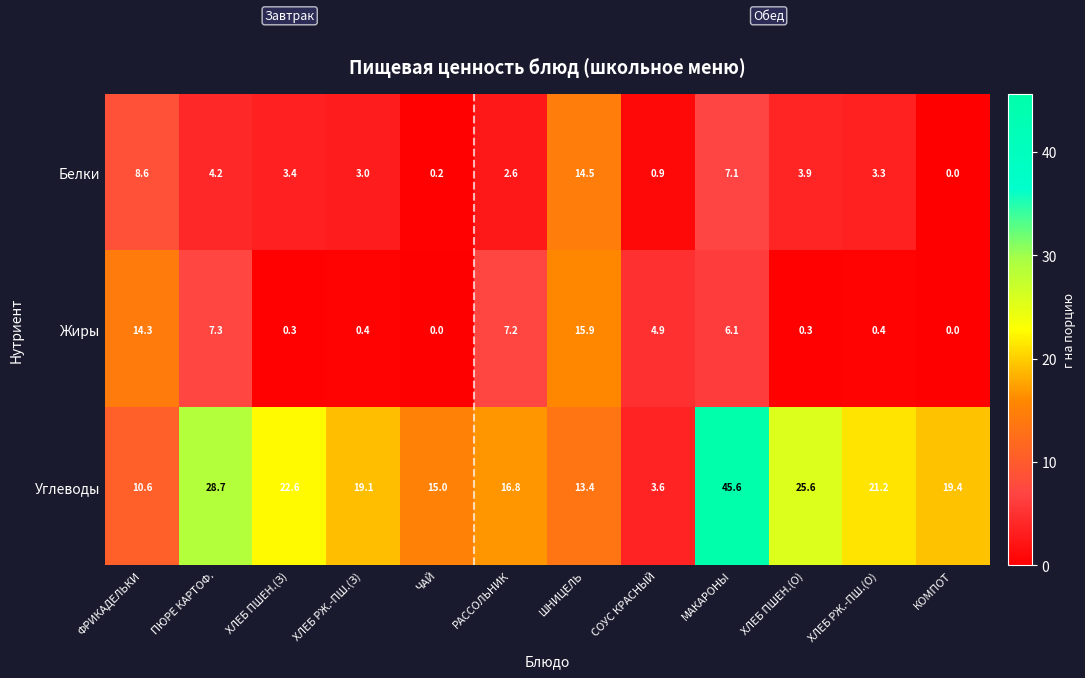

Which series has the largest range (max minus min)?

Углеводы